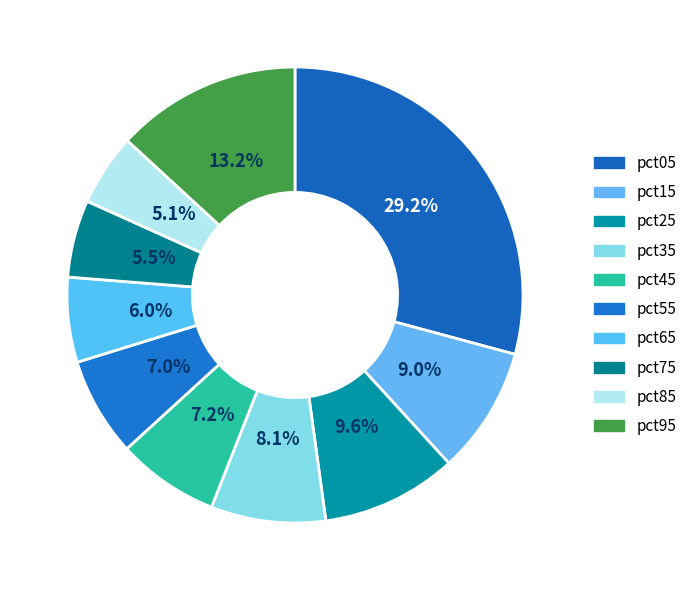

True or false: pct65 accounts for 13% of the total.

False